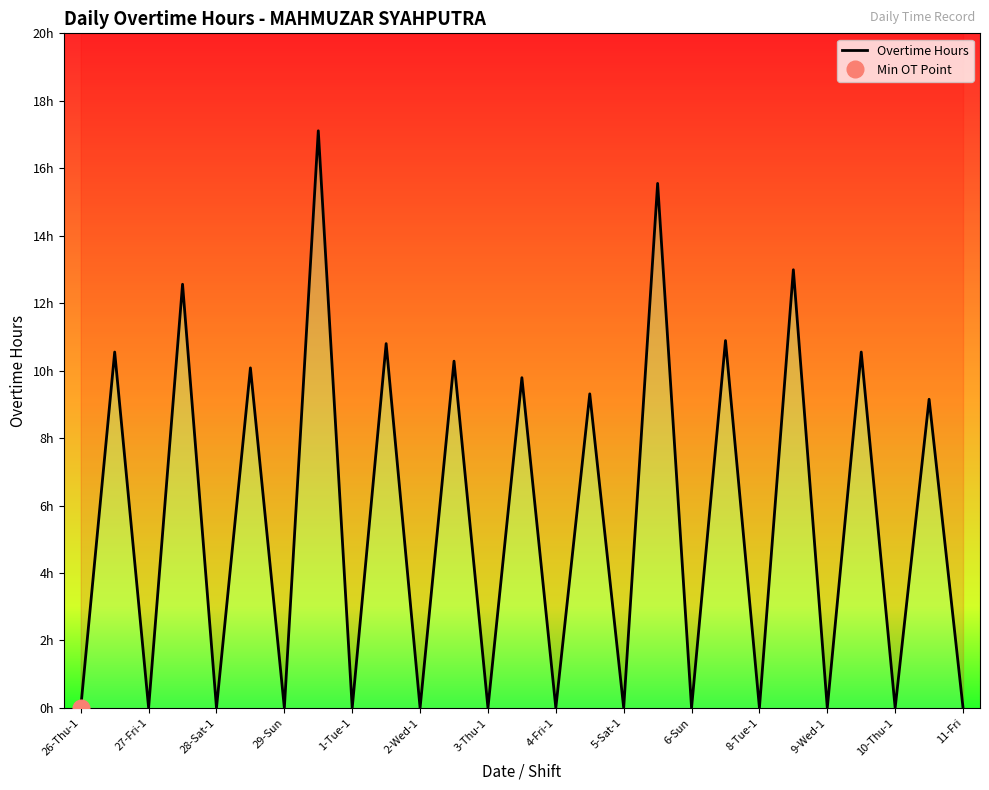

The chart shows a value of -9.9 at 1-Tue-1. True or false?

False